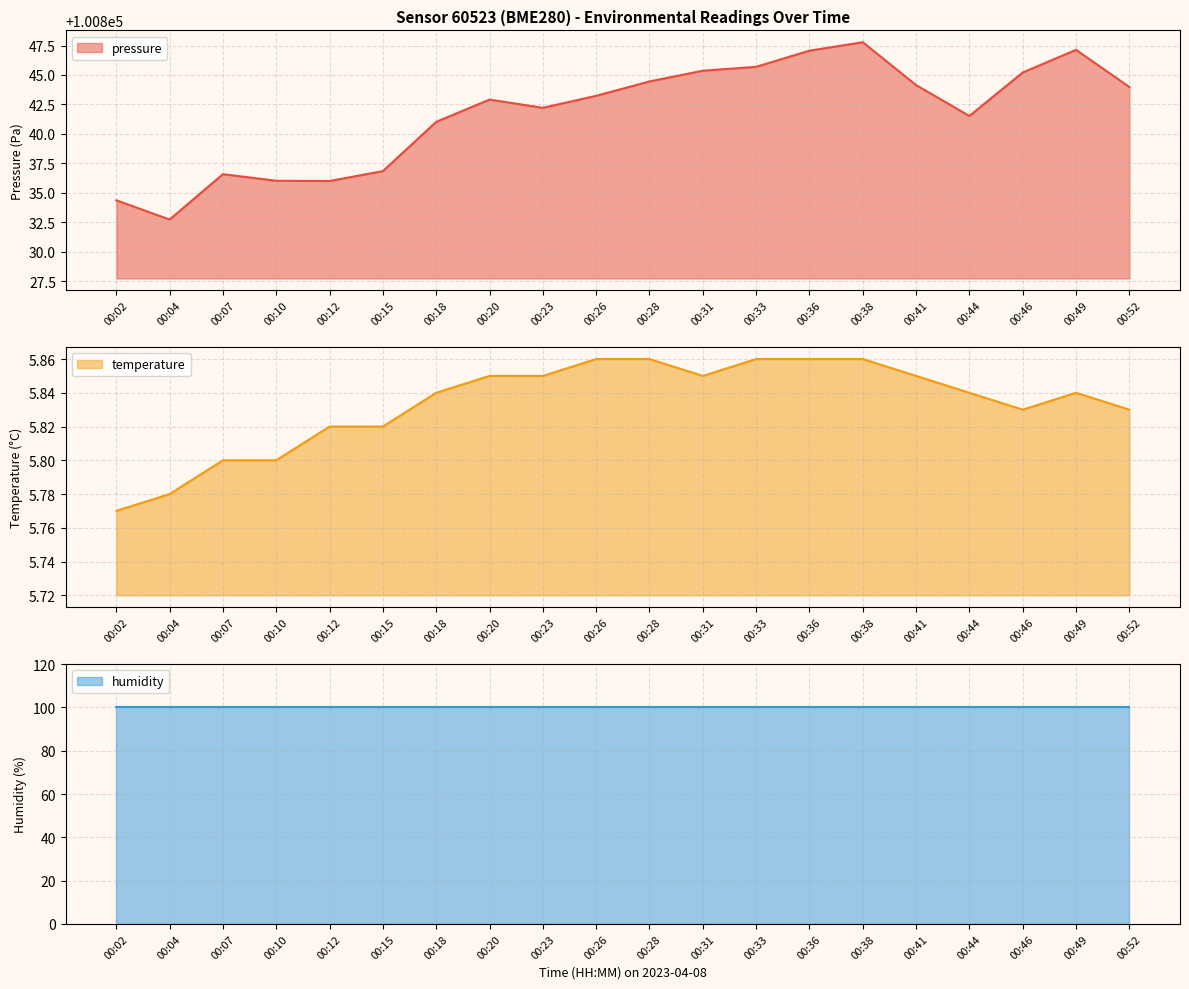

What is the value of the temperature point at the 4th from the left?

5.8